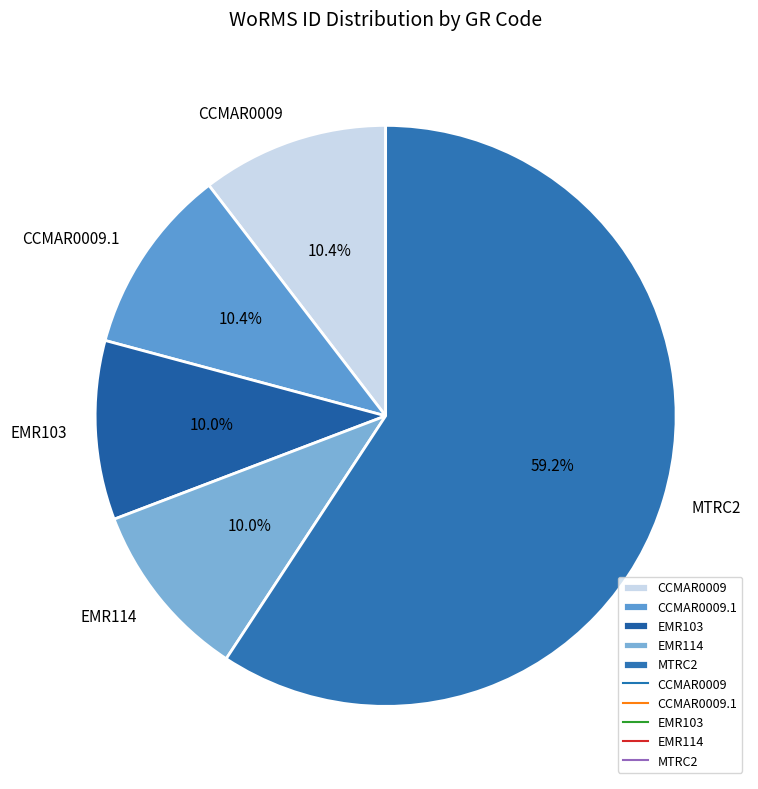

What percentage is the CCMAR0009 slice, to the nearest percent?

10%